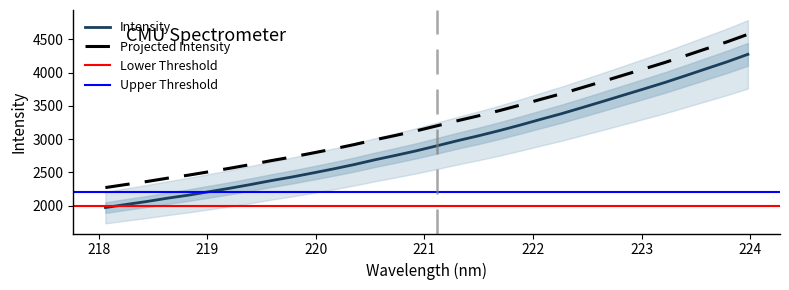

What is the average value?

2955.4